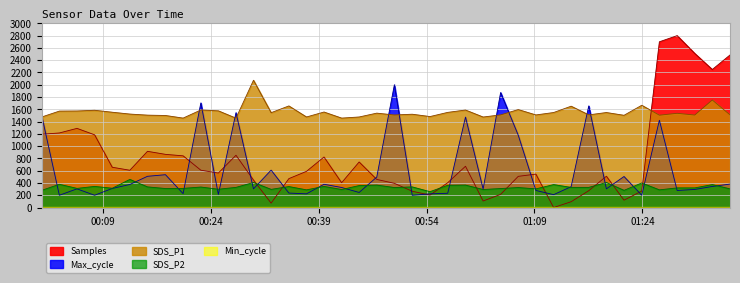

Where do Samples and Max_cycle first cross each other?

2024/04/08 00:00:31 and 2024/04/08 00:02:58